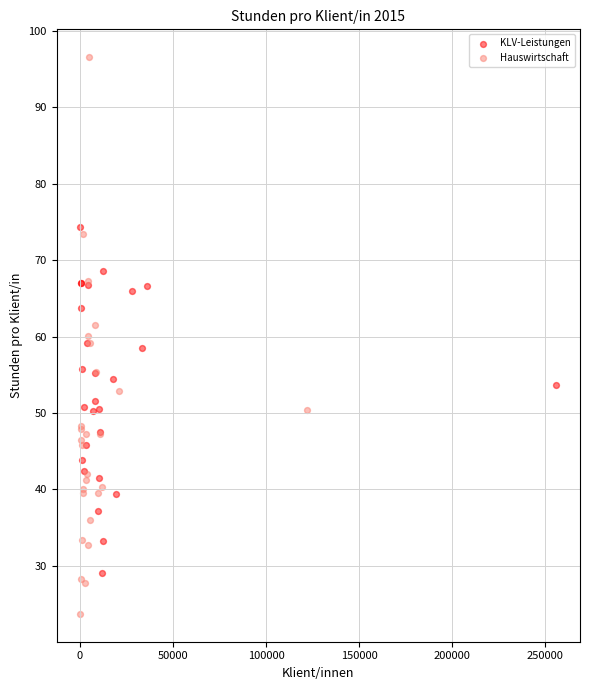

Which series reaches the minimum Y coordinate?

Hauswirtschaft